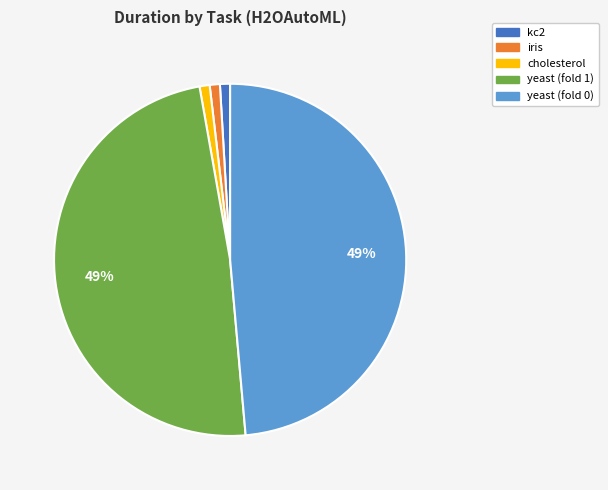

To the nearest percent, what is the combined percentage of cholesterol and kc2?

2%